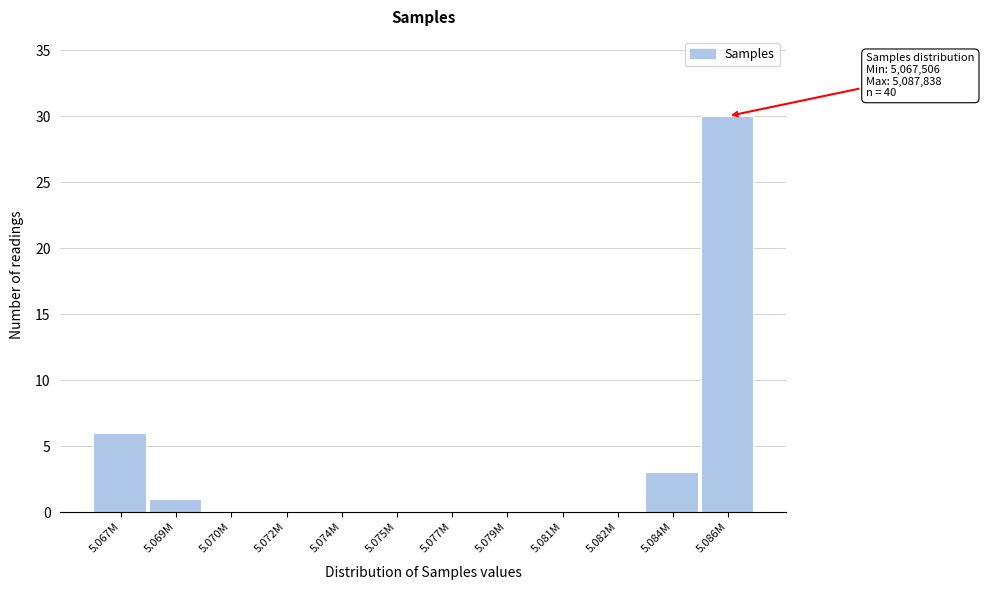

Reading left to right, extract all data points from this chart.

5.067M=6	5.069M=1	5.070M=0	5.072M=0	5.074M=0	5.075M=0	5.077M=0	5.079M=0	5.081M=0	5.082M=0	5.084M=3	5.086M=30